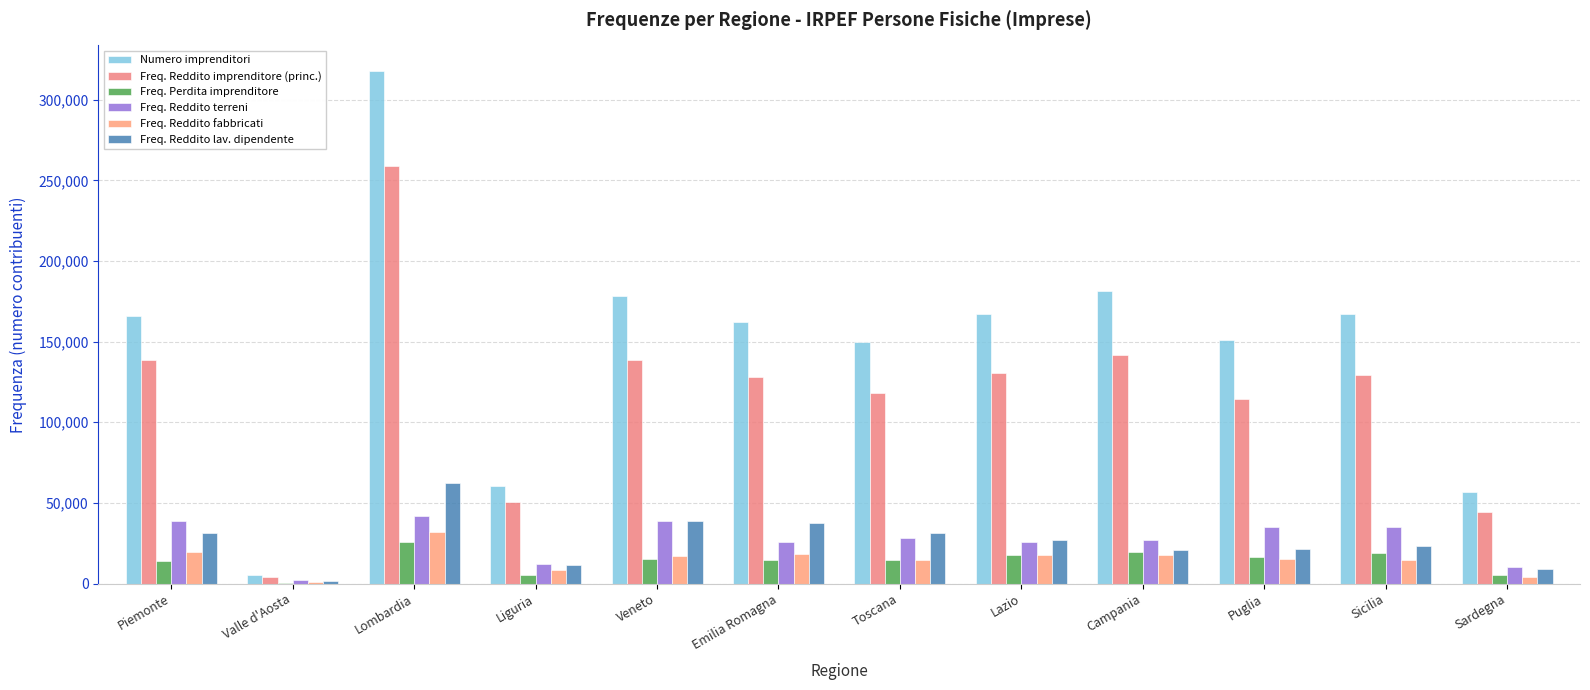

What is the total value across all series at Campania?

408225